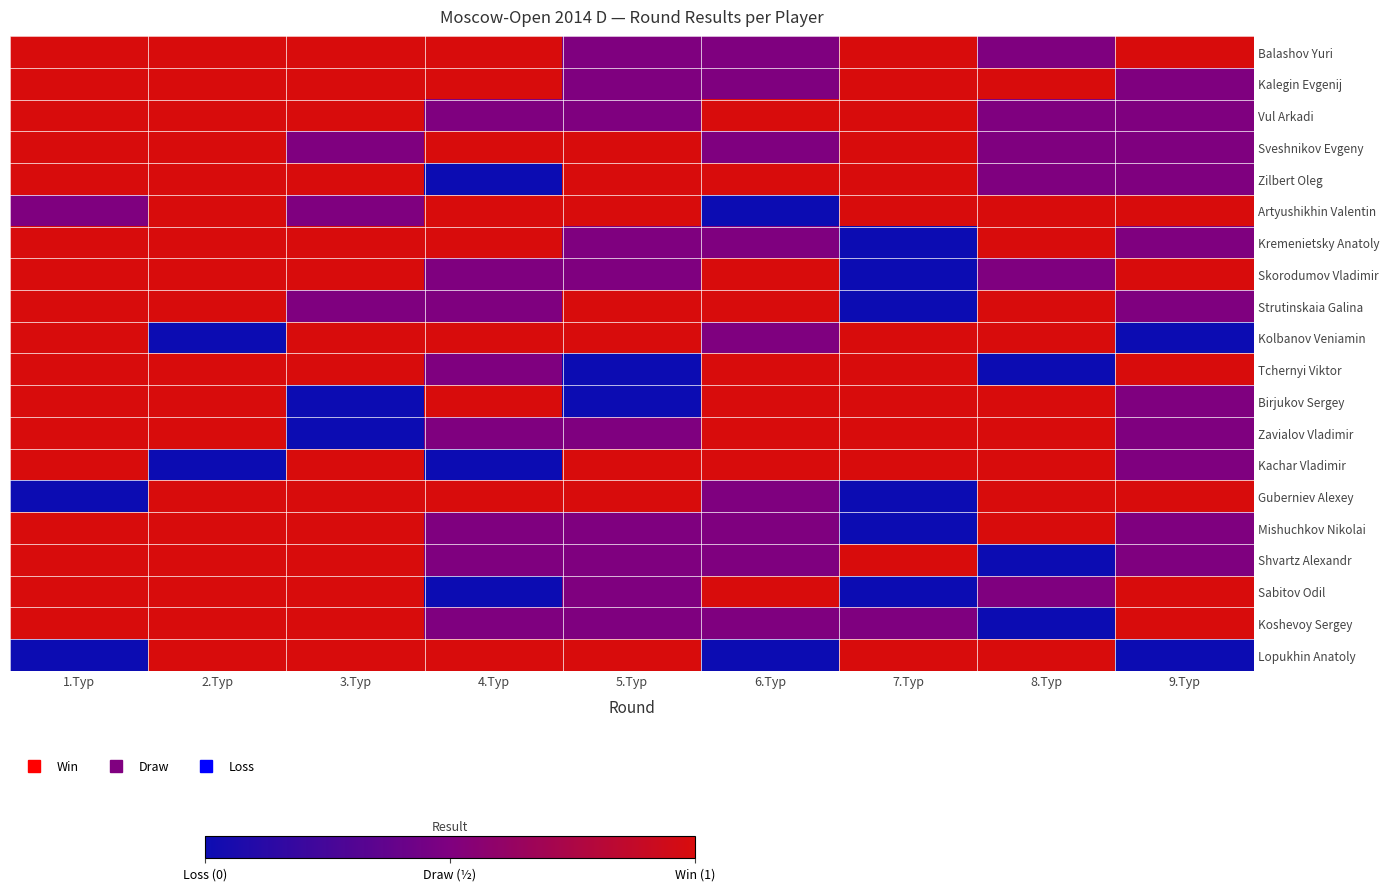

At which category does the chart reach its minimum across all series?

4.Тур